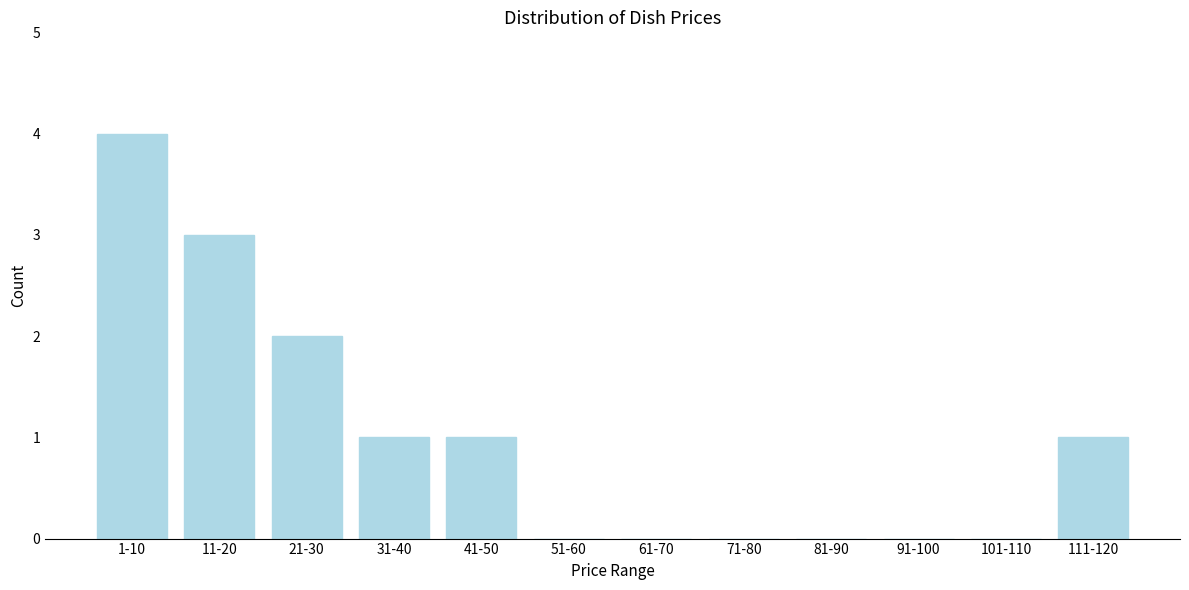

Reading left to right, extract all data points from this chart.

1-10=4	11-20=3	21-30=2	31-40=1	41-50=1	51-60=0	61-70=0	71-80=0	81-90=0	91-100=0	101-110=0	111-120=1